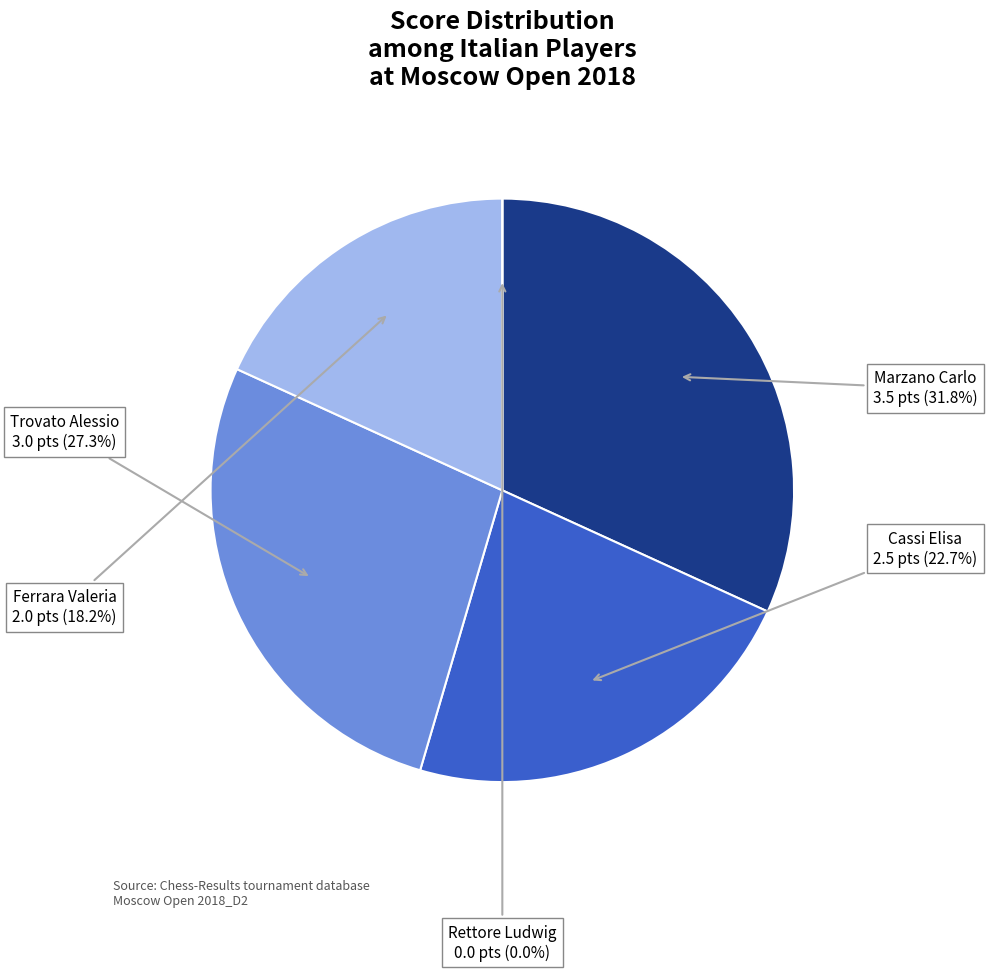

To the nearest percent, what is the combined percentage of Ferrara Valeria and Rettore Ludwig?

18%